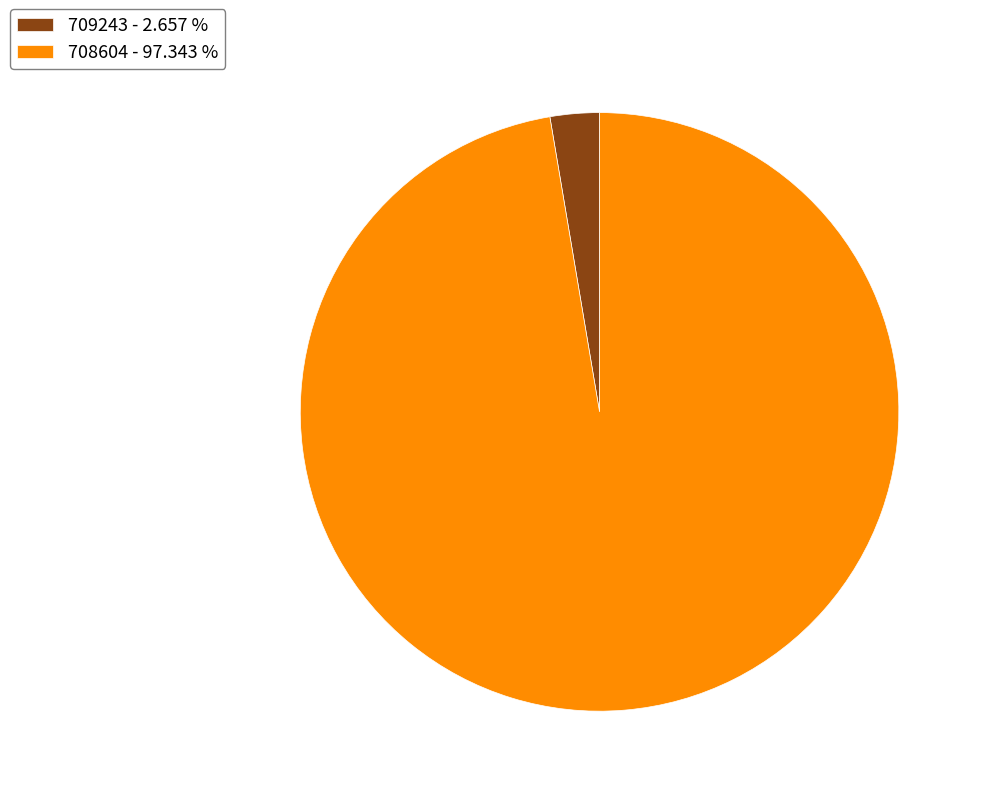

Do 709243 - 2.657 % and 708604 - 97.343 % together represent more than half of the pie?

Yes